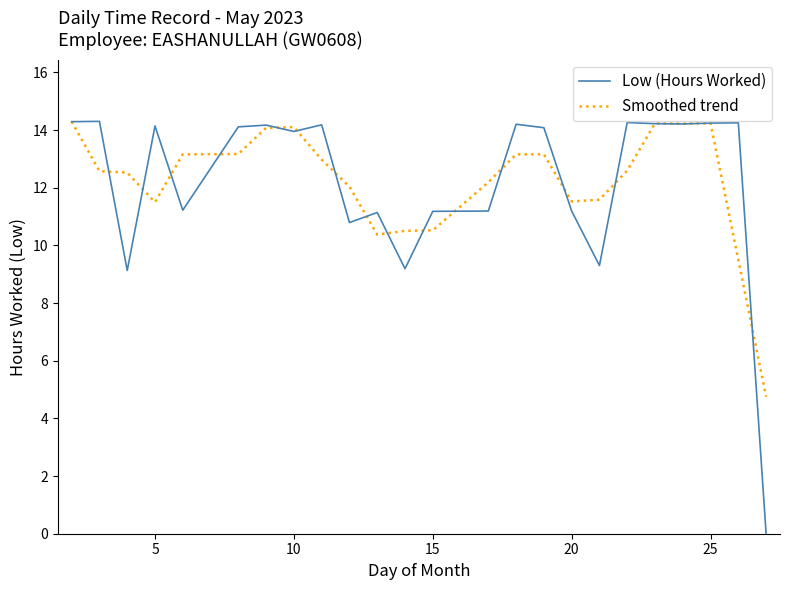

Which series has the widest spread of values?

Low (Hours Worked)